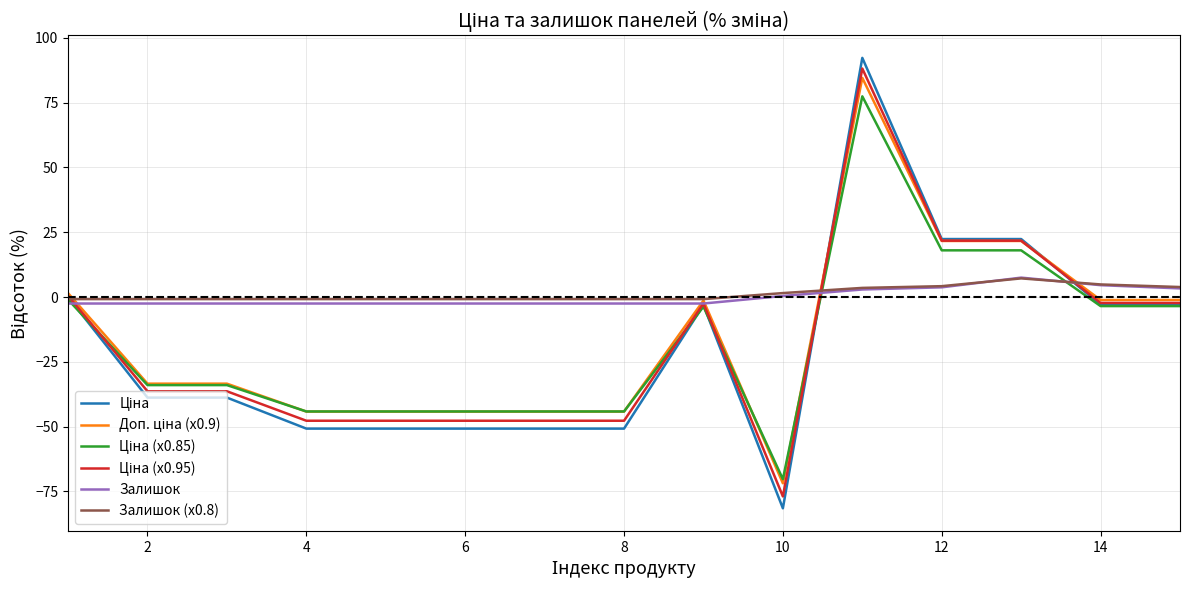

Does the chart display data point markers on the line(s)?

No